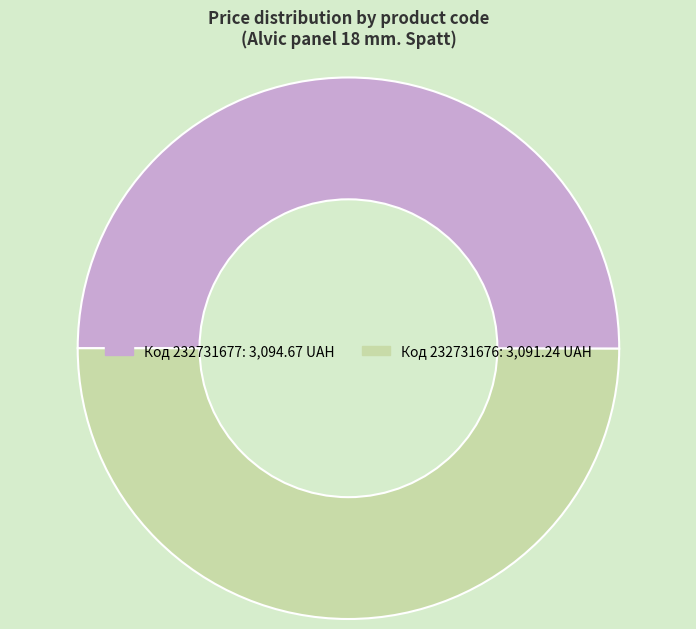

How many slices are in this pie chart?

2